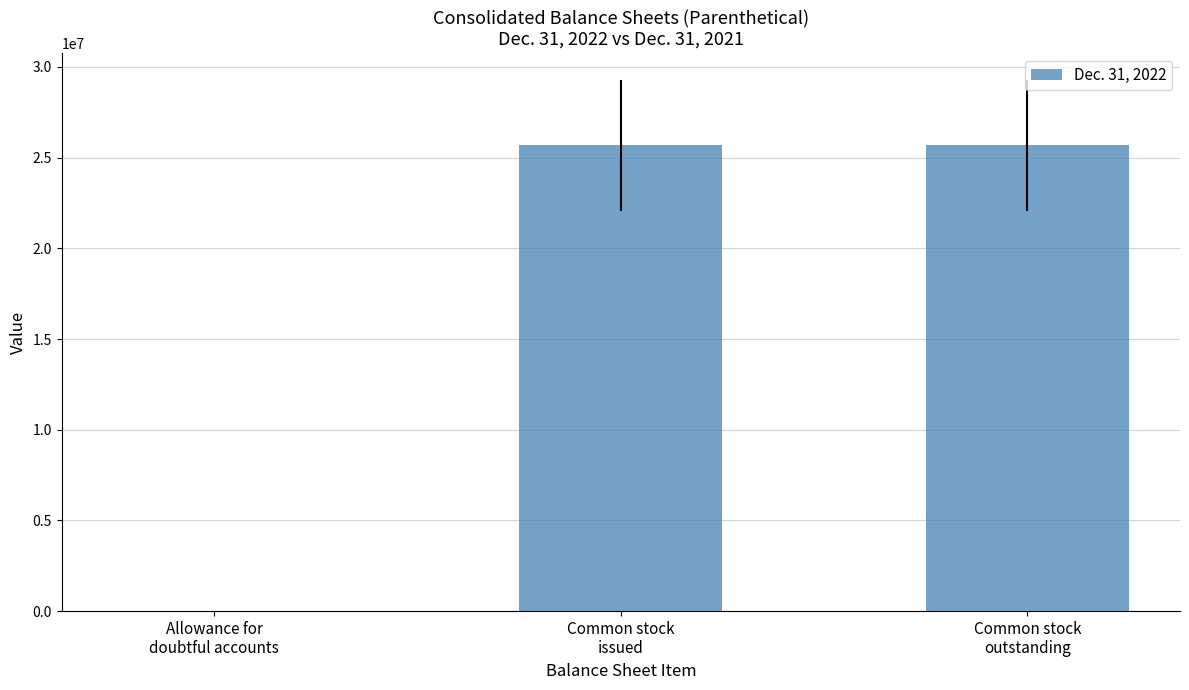

Reading left to right, what are all the values shown in this chart?

Allowance for
doubtful accounts=131	Common stock
issued=25670773	Common stock
outstanding=25670773